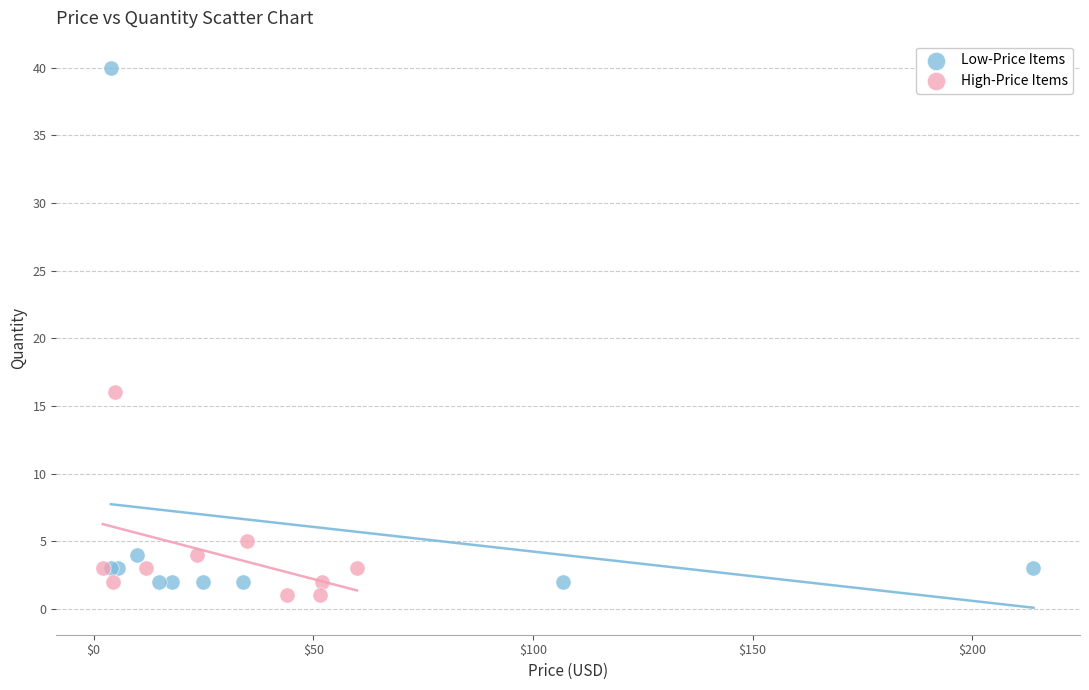

Which series reaches the maximum Y coordinate?

Low-Price Items